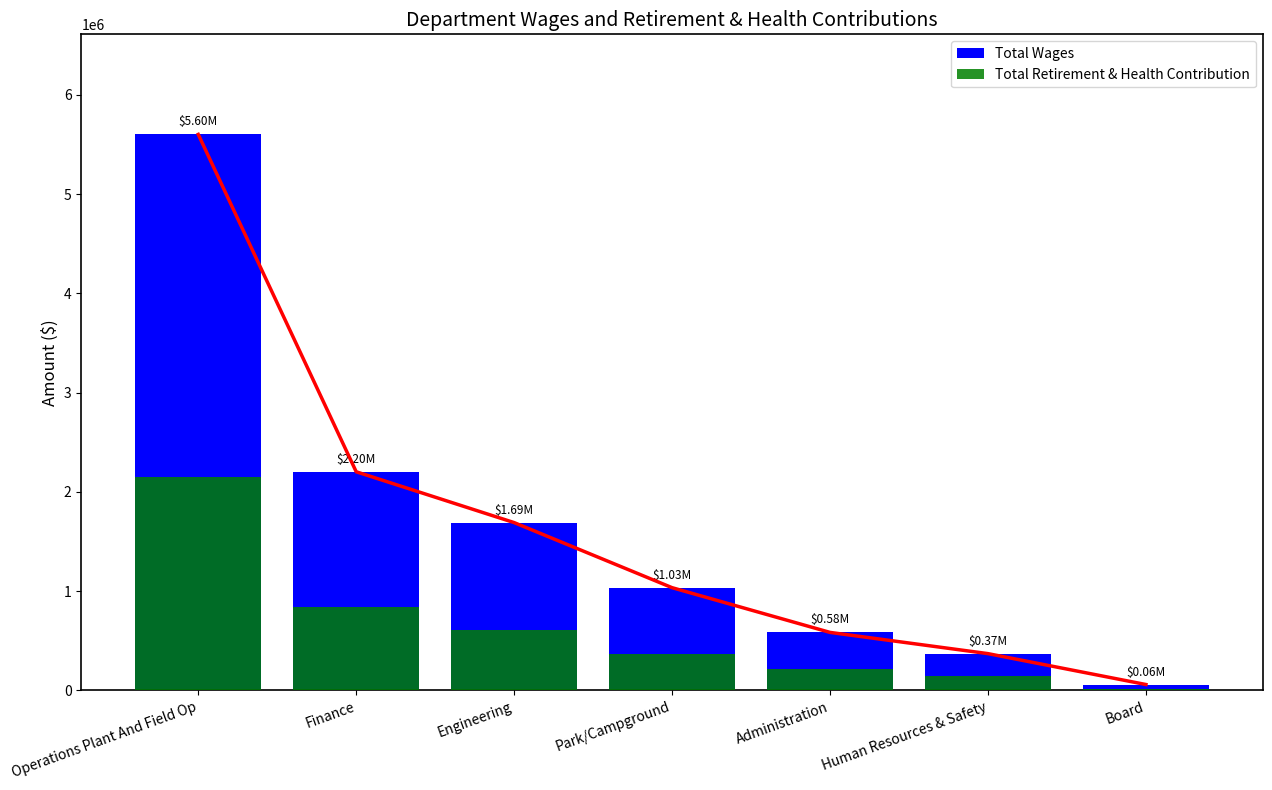

What is the difference between the maximum and second lowest values in the Total Wages series?

5232901